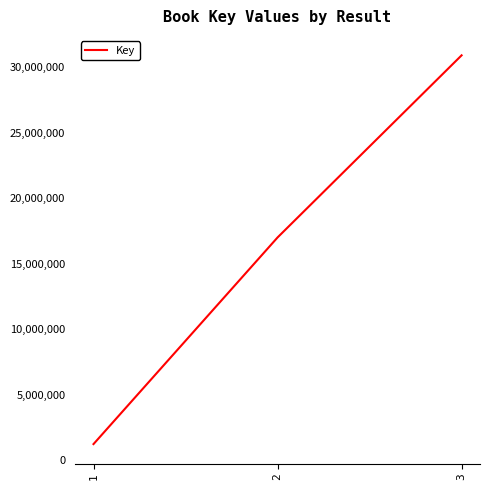

The value at 2 is 11756294. True or false?

False